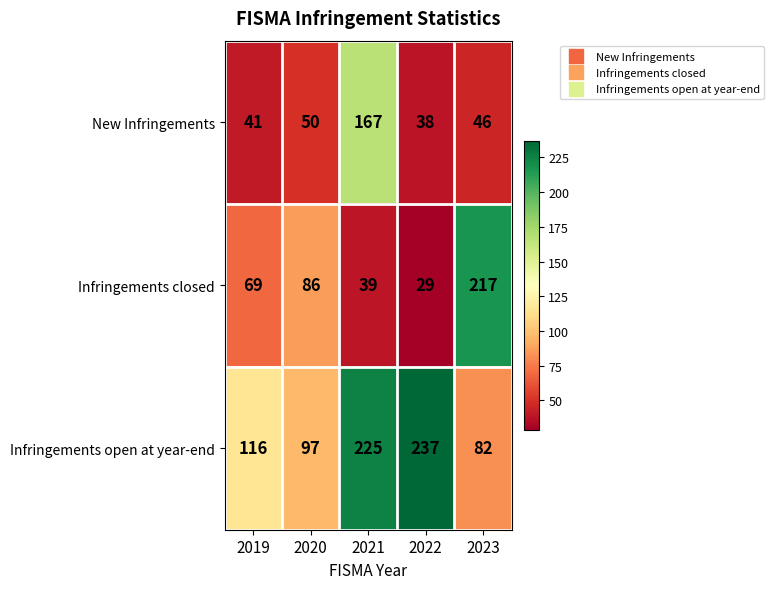

Rank the series by their average value, from highest to lowest.

Infringements open at year-end, Infringements closed, New Infringements